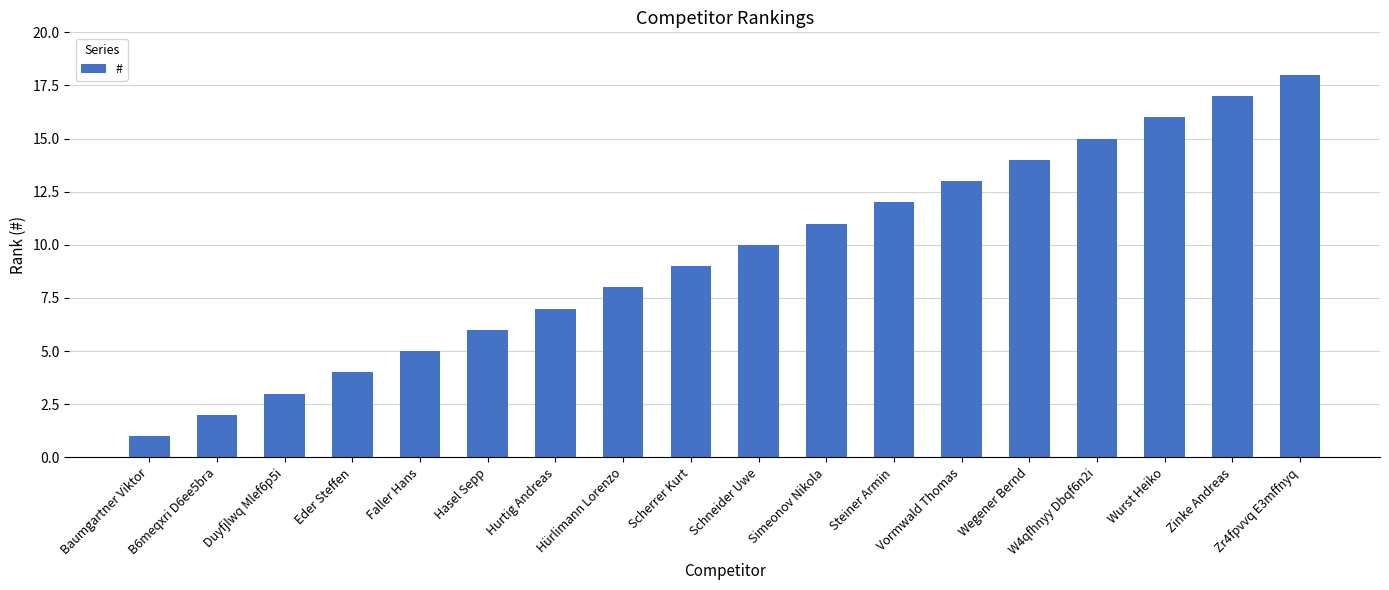

What is the difference between the maximum and second lowest values?

16